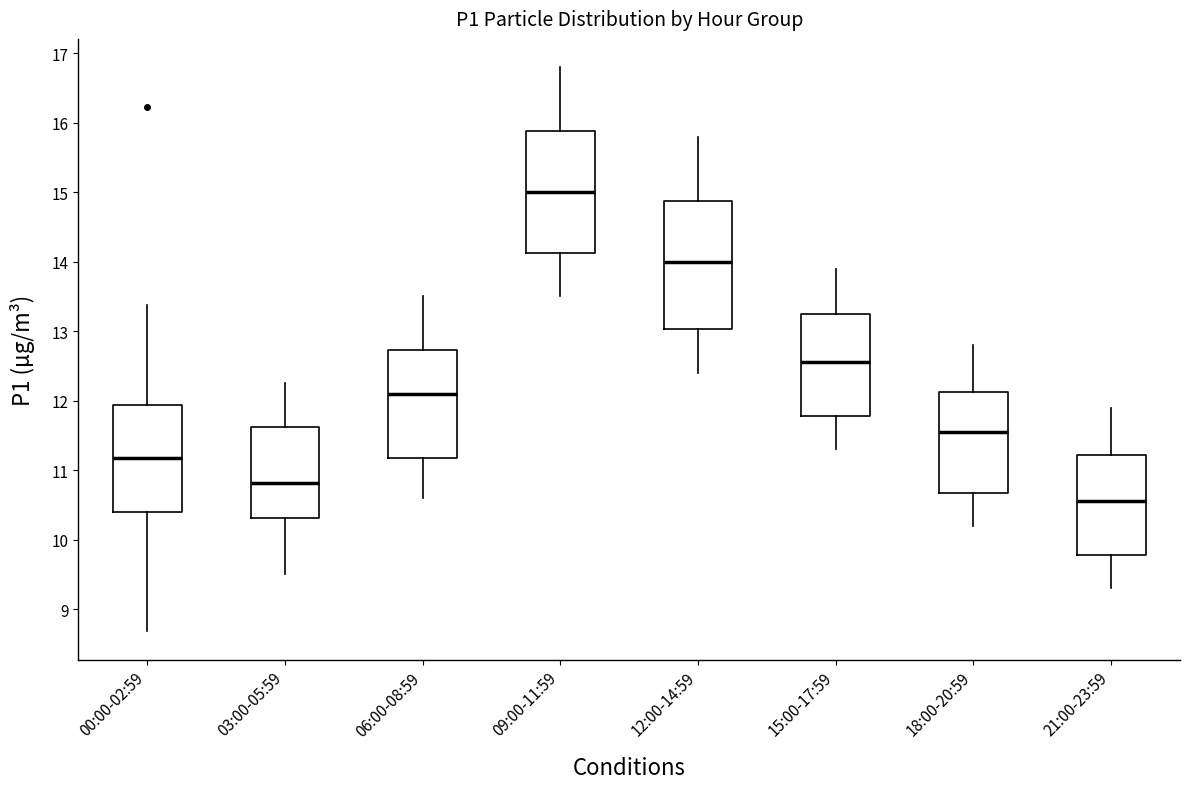

Where does the upper whisker of the box for 18:00-20:59 end on the y-axis? The values are not printed on the chart, so give them approximately, as read against the axis.

12.8